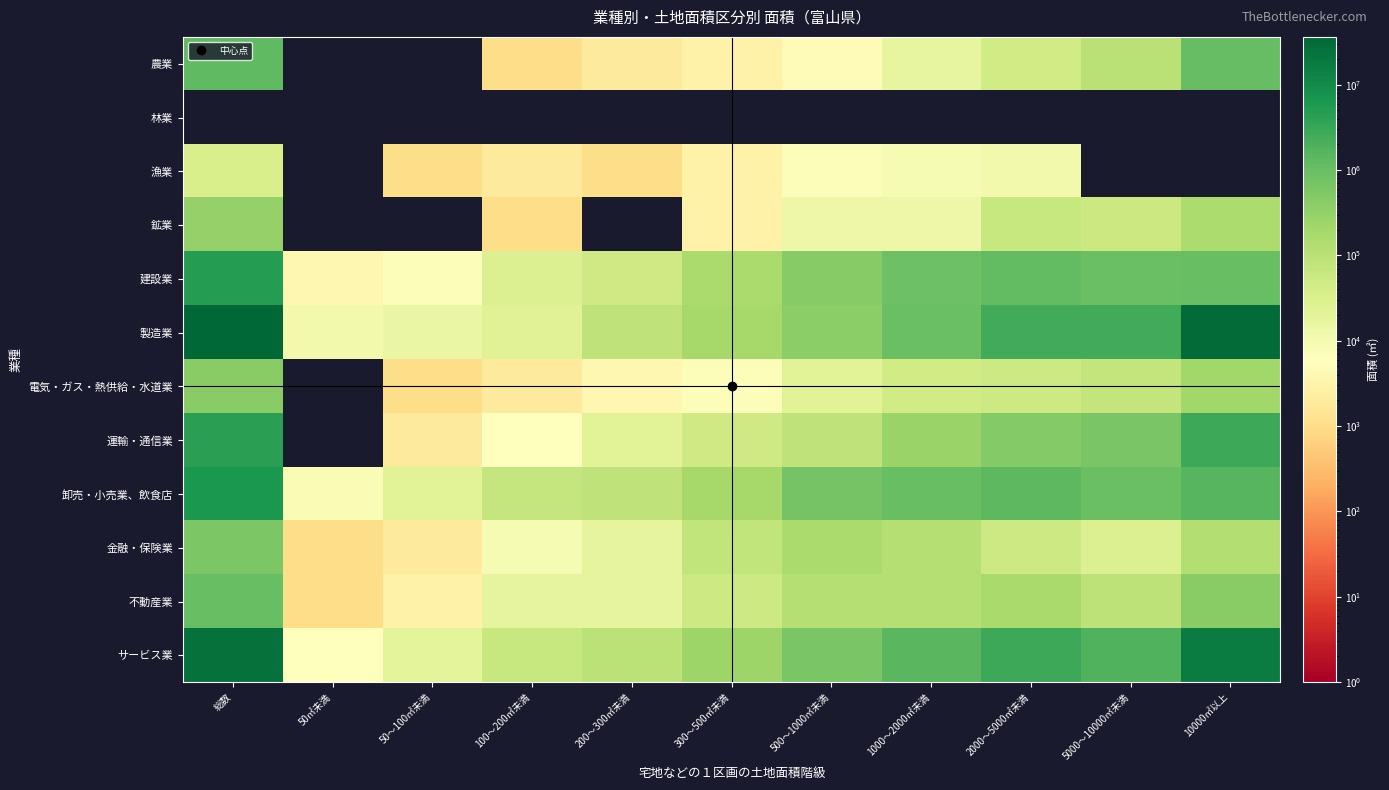

What is the spread (max minus min) of values at 100～200㎡未満?

67000